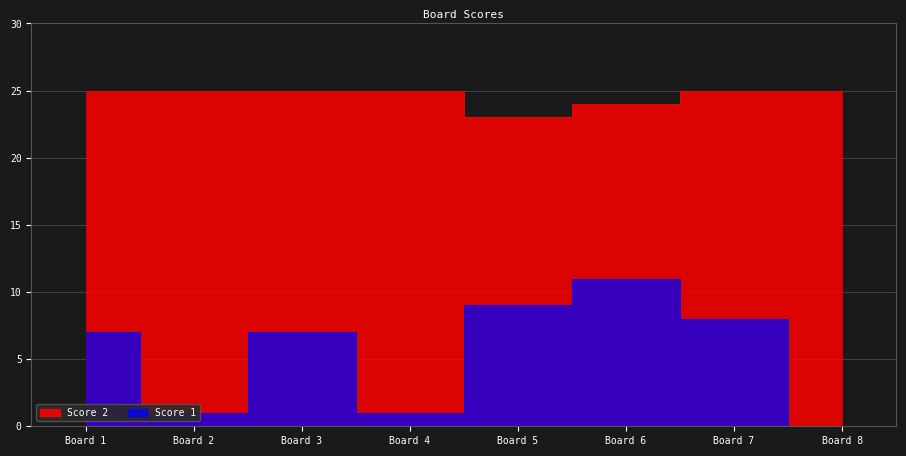

True or false: Score 1 and Score 2 cross at least once.

False